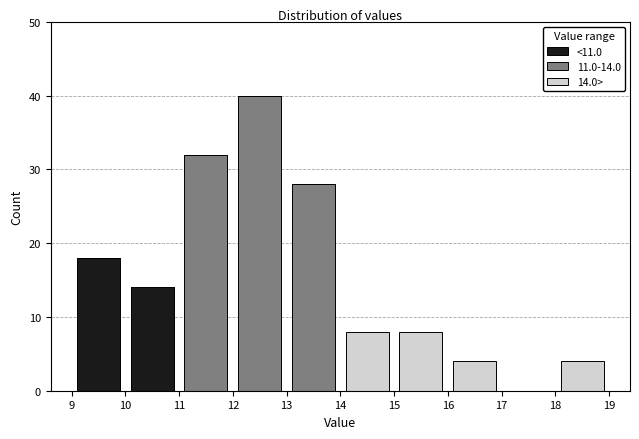

Which range on the x-axis has the tallest stacked bar (by total height)?

12 to 13